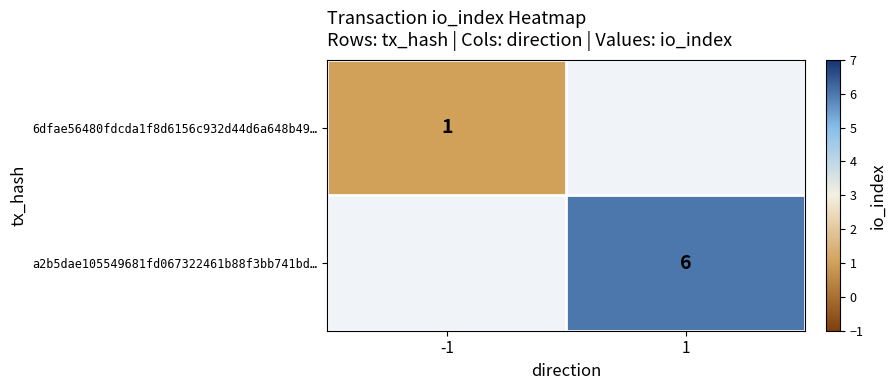

True or false: a2b5dae105549681fd067322461b88f3bb741bd… has a value of 10 at 1.

False